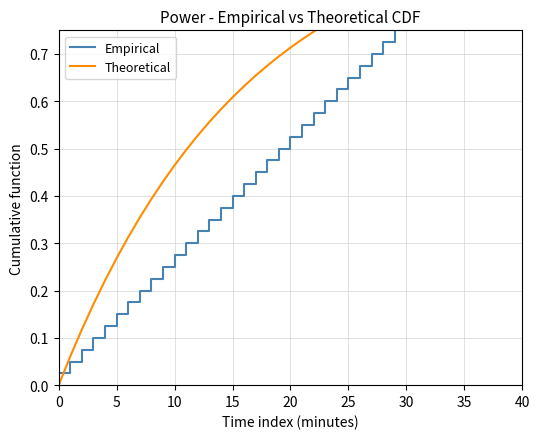

Reading right to left, extract all data points from this chart.

Empirical: 1.0	1.0	0.9	0.9	0.9	0.9	0.8	0.8	0.8	0.8	0.8	0.7	0.7	0.7	0.7	0.6	0.6	0.6	0.6	0.5	0.5	0.5	0.5	0.4	0.4	0.4	0.3	0.3	0.3	0.3	0.2	0.2	0.2	0.2	0.1	0.1	0.1	0.1	0.1	0.0
Theoretical: 0.9	0.9	0.9	0.9	0.9	0.9	0.9	0.9	0.9	0.8	0.8	0.8	0.8	0.8	0.8	0.8	0.8	0.7	0.7	0.7	0.7	0.7	0.7	0.6	0.6	0.6	0.6	0.5	0.5	0.5	0.4	0.4	0.4	0.3	0.3	0.2	0.2	0.1	0.1	0.0